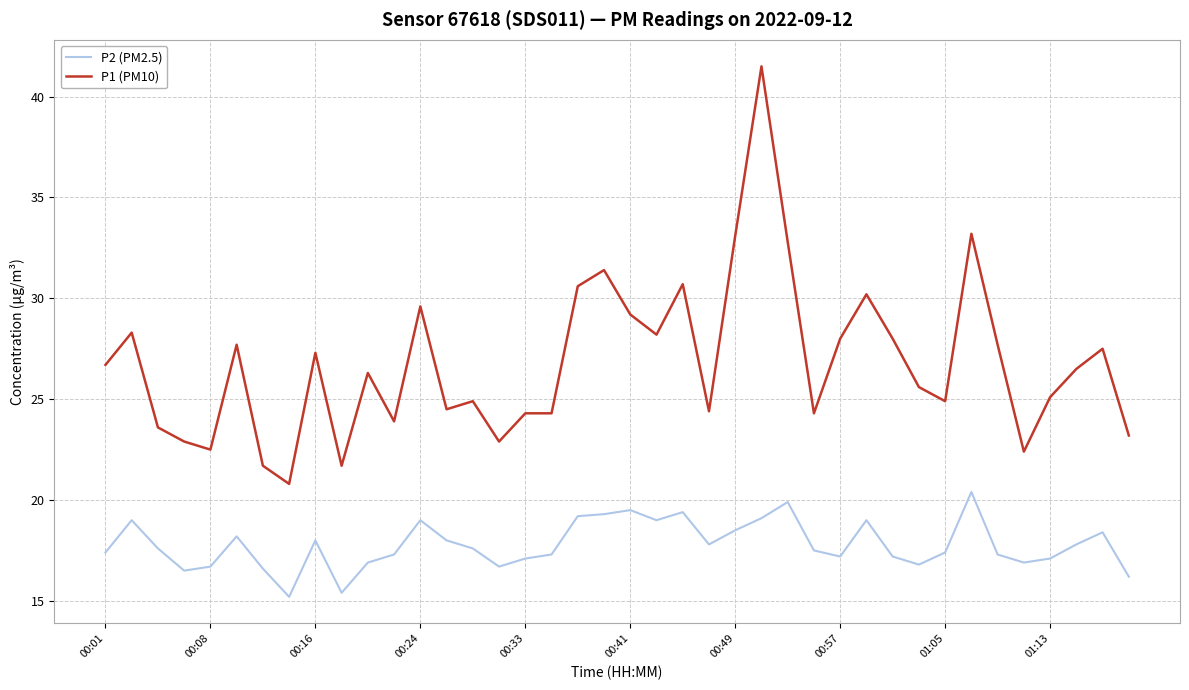

Rank the series by their maximum value, from lowest to highest.

P2 (PM2.5), P1 (PM10)